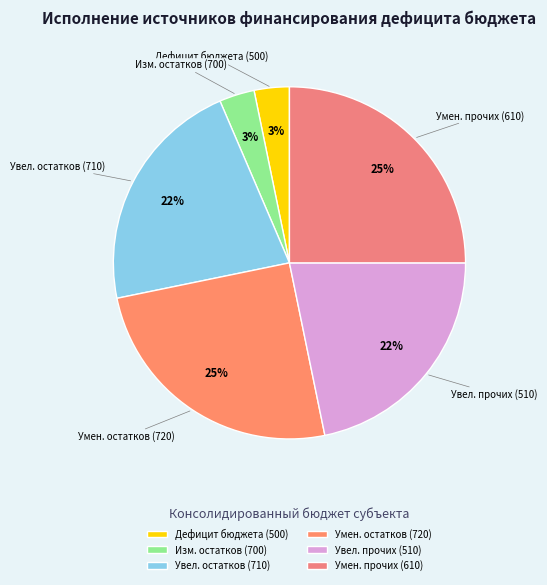

Is Изм. остатков (700) the majority of the pie?

No